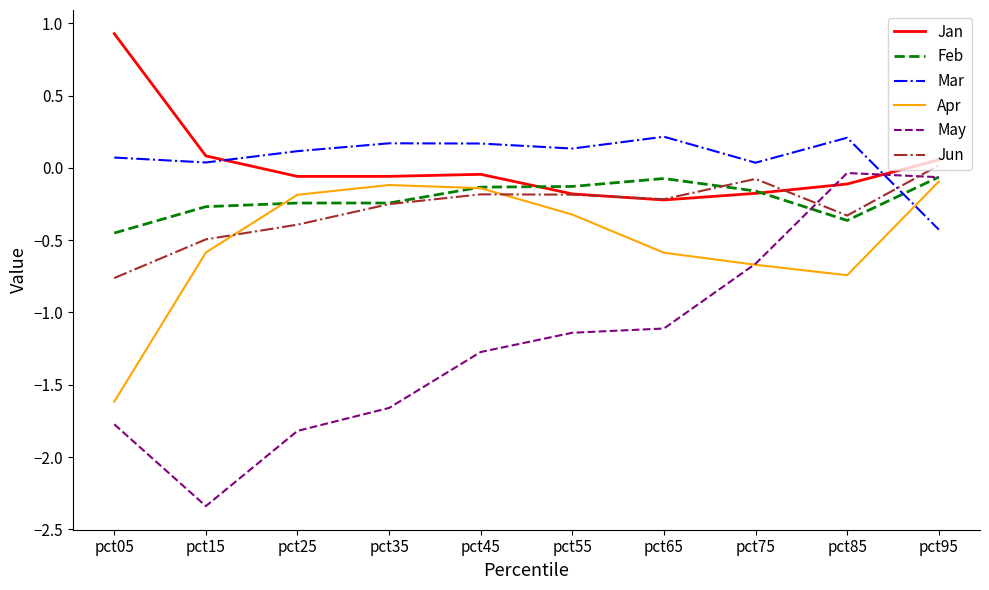

At which label does Mar first exceed 0?

pct05